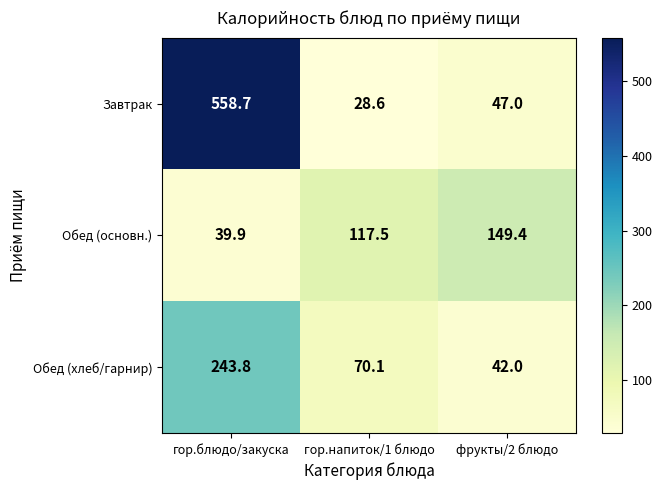

Where is Завтрак nearest to the value 293?

фрукты/2 блюдо